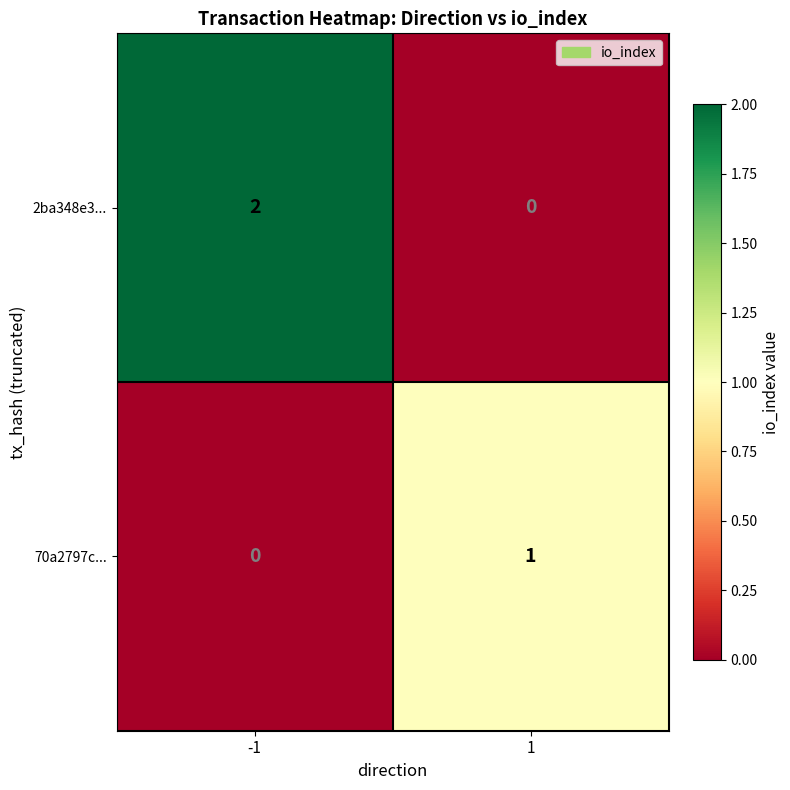

Between -1 and 1, which series saw the biggest shift?

2ba348e3...